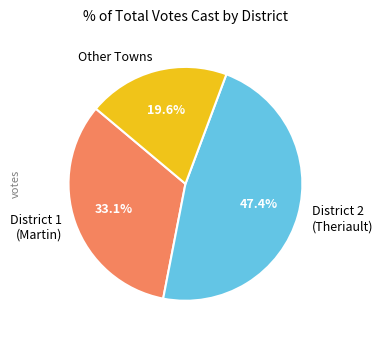

What percentage is NOT represented by District 1 (Martin)?

66.9%